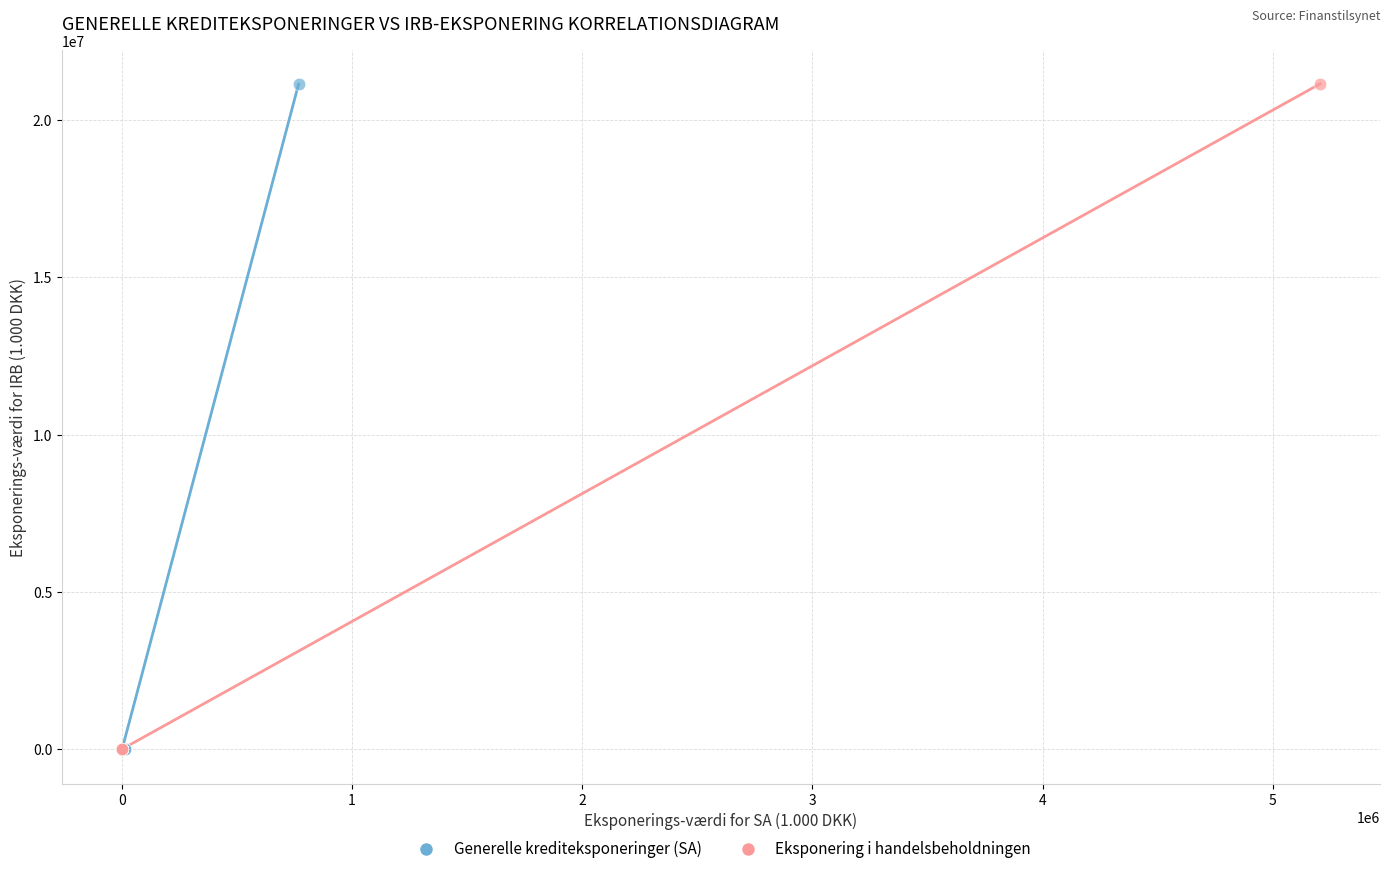

What are all the series names shown in the legend?

Generelle krediteksponeringer (SA), Eksponering i handelsbeholdningen